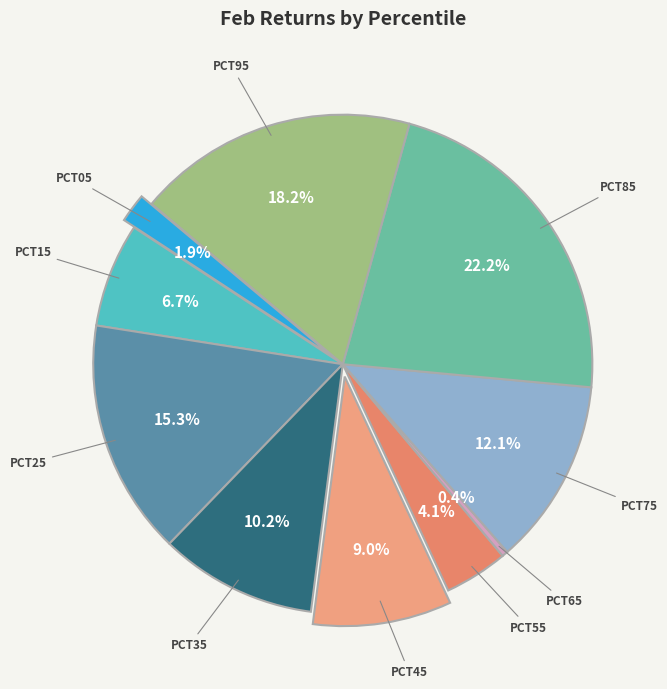

What portion of the pie excludes pct55?

95.9%